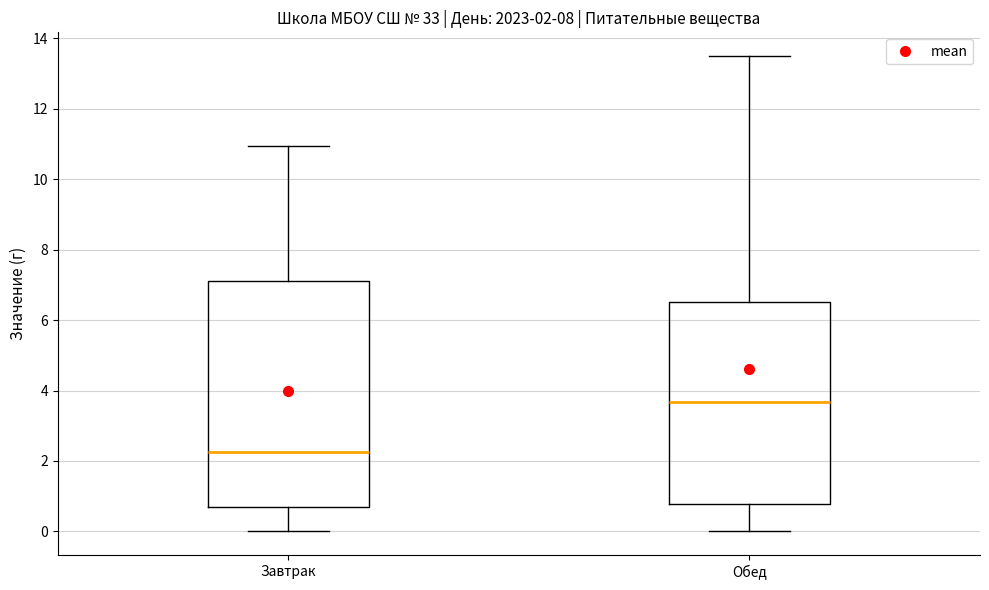

Which box has the highest median line?

Обед